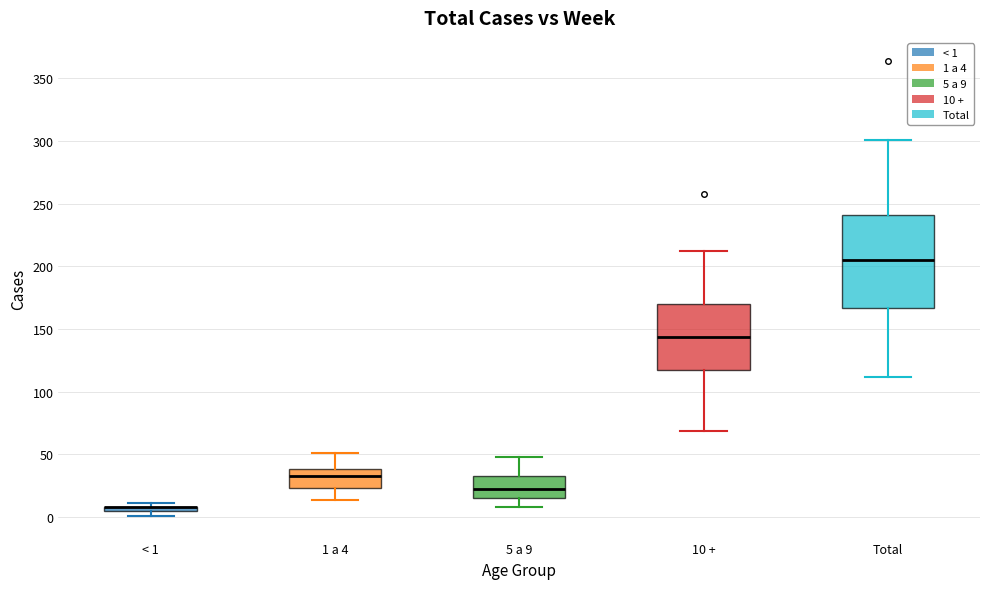

Which box is the tallest, from its lower edge to its upper edge?

Total